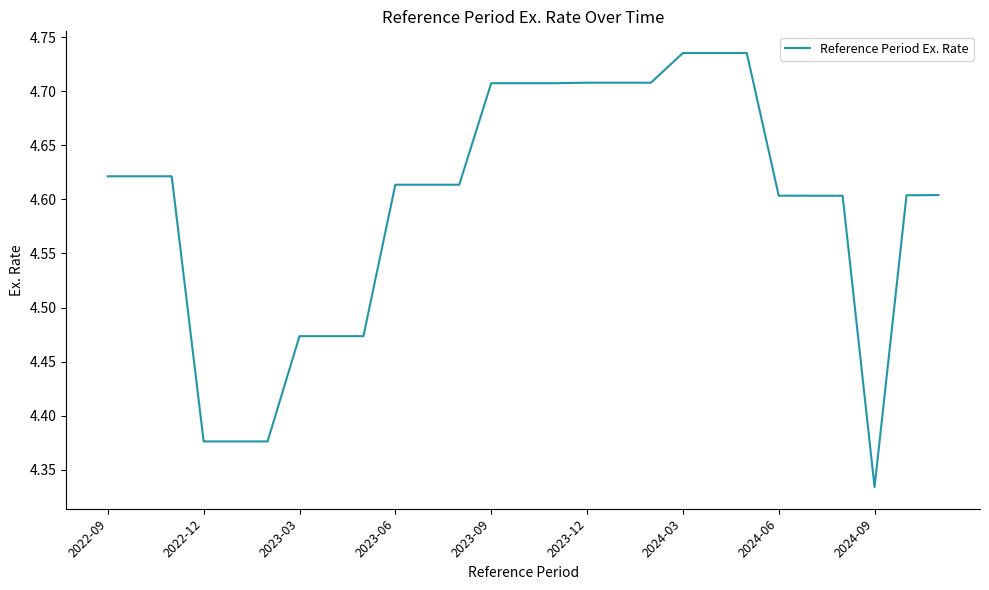

What is the difference between the maximum and minimum values?

0.4